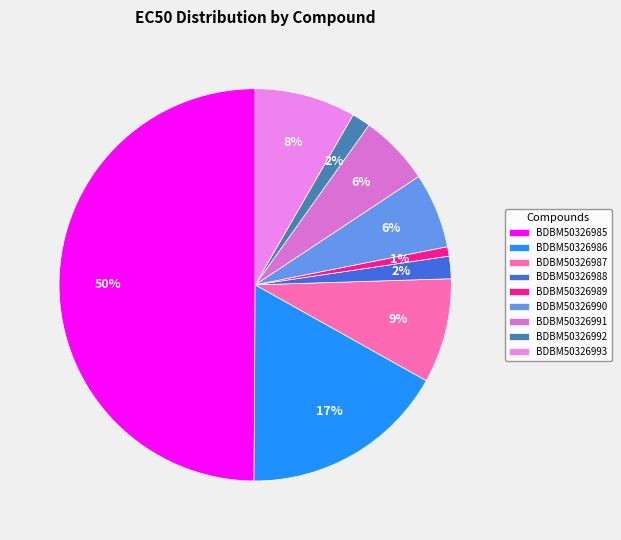

Between BDBM50326985 and BDBM50326986, which is larger?

BDBM50326985